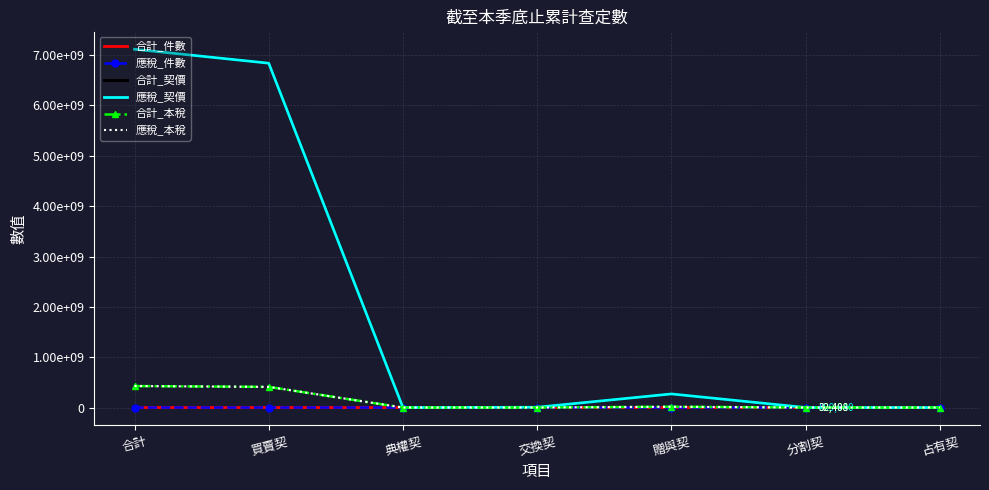

What is the difference between the 應稅_本稅 values at 買賣契 and 占有契?

410417767